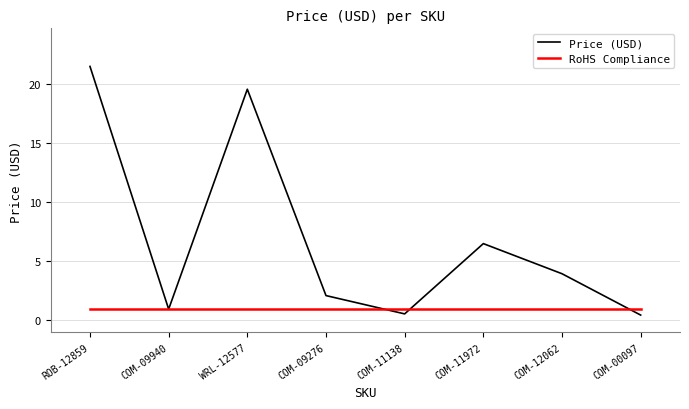

The value of Price (USD) at WRL-12577 is 19.6. True or false?

True